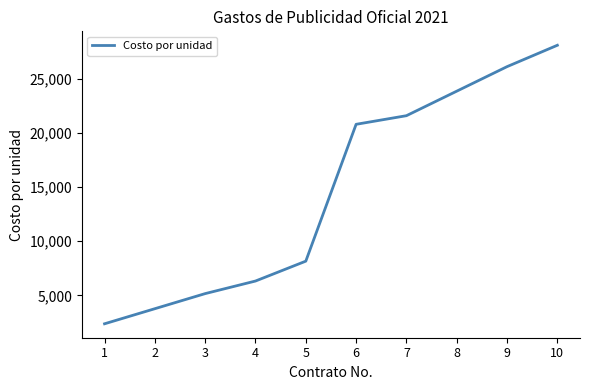

The chart shows a value of 23832.2 at 8. True or false?

True